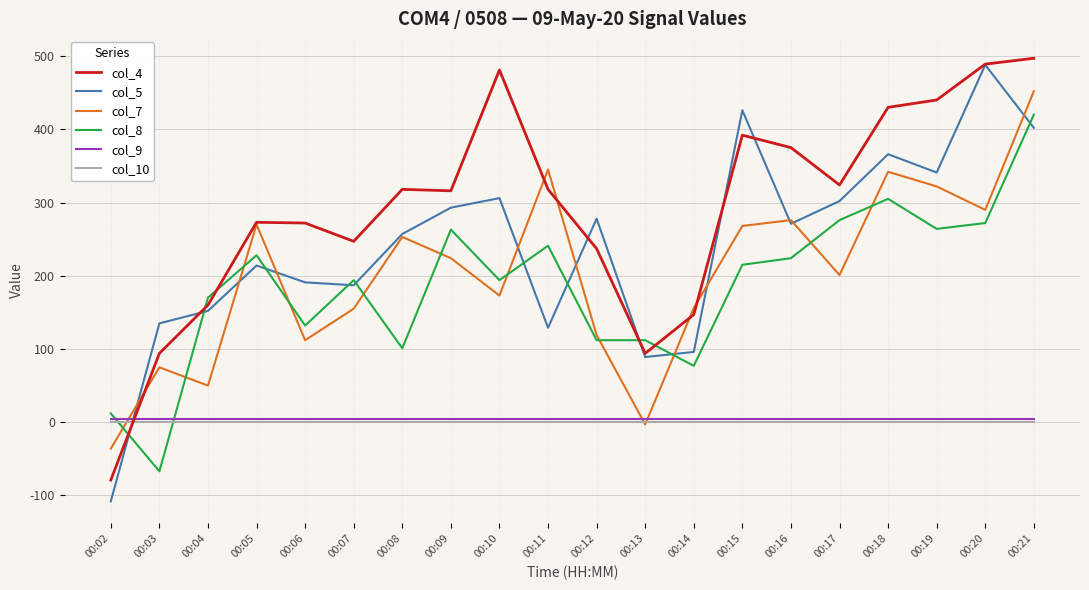

How many values in the col_4 series are below 318?

10